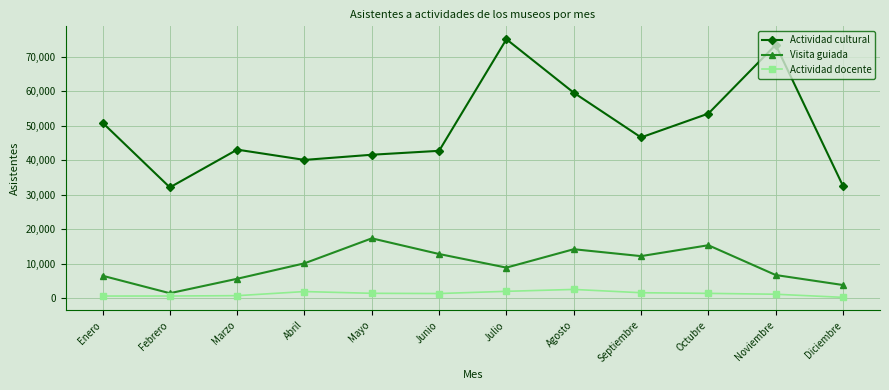

List the series in order of their peak value, lowest first.

Actividad docente, Visita guiada, Actividad cultural